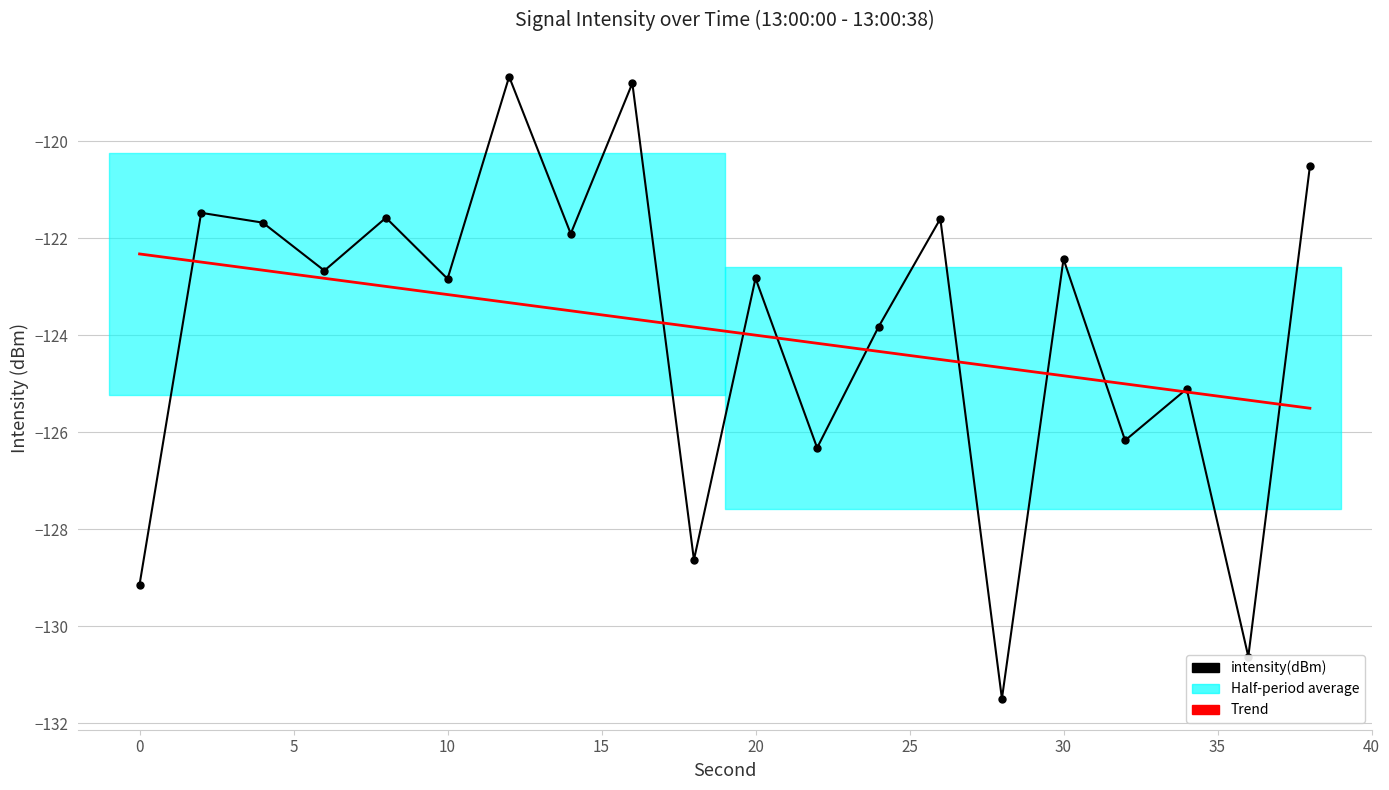

The chart shows a value of -123.8 at 24. True or false?

True